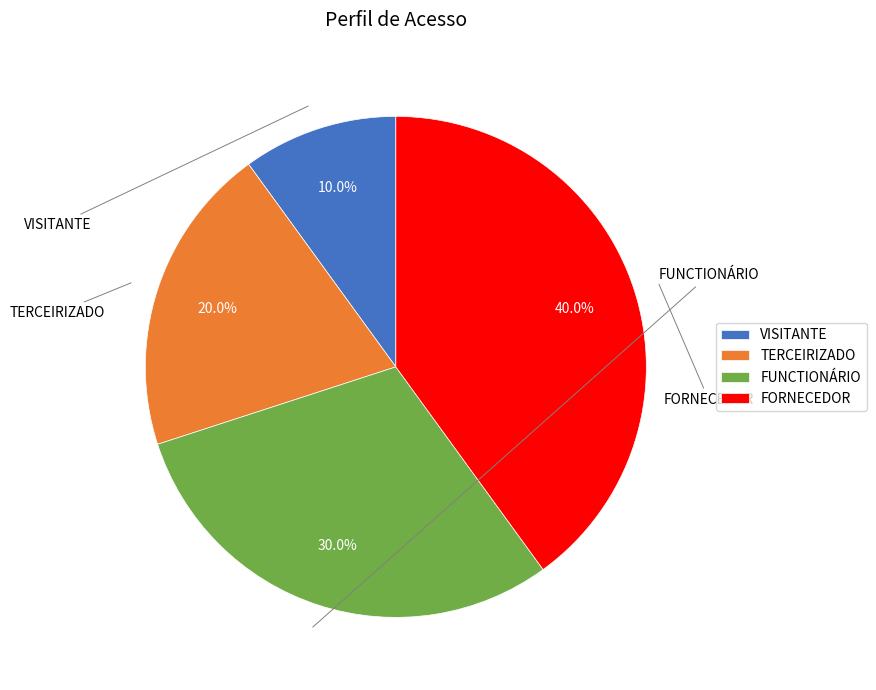

Is TERCEIRIZADO the majority of the pie?

No